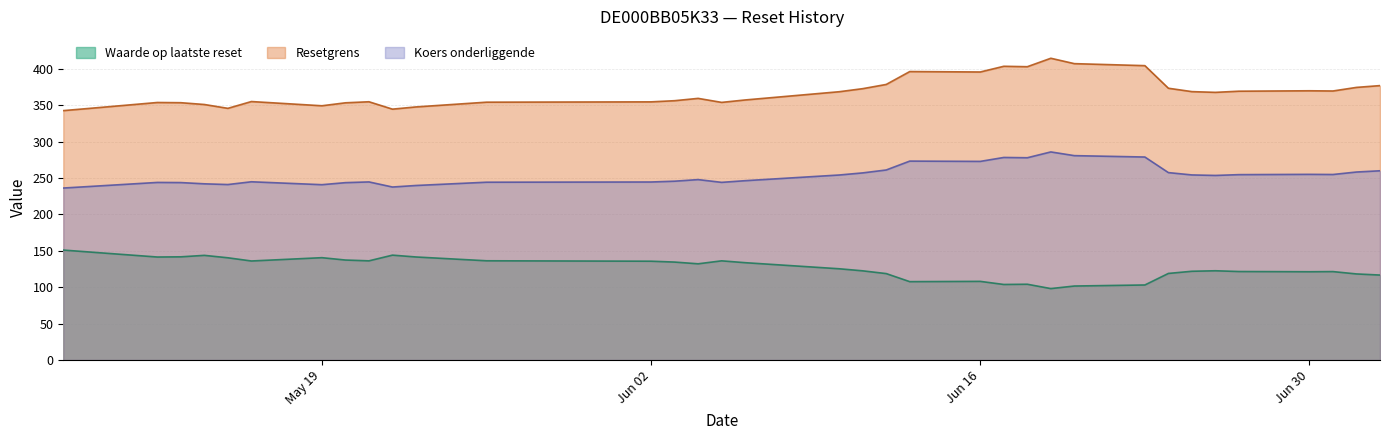

What is the total value across all series at Jun 02?

735.1